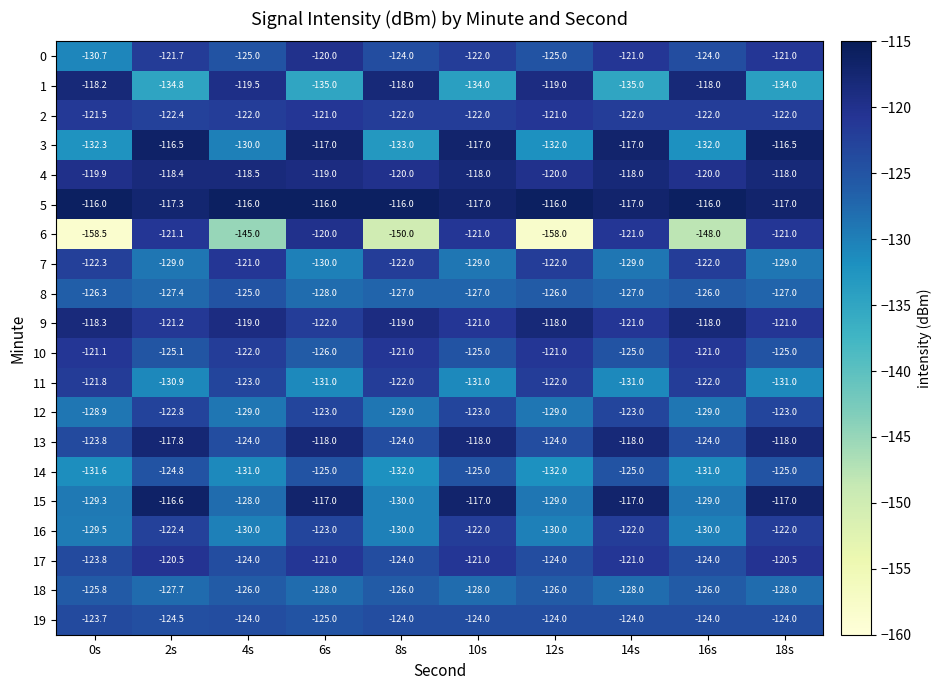

At which label does 6 first exceed -121?

6s